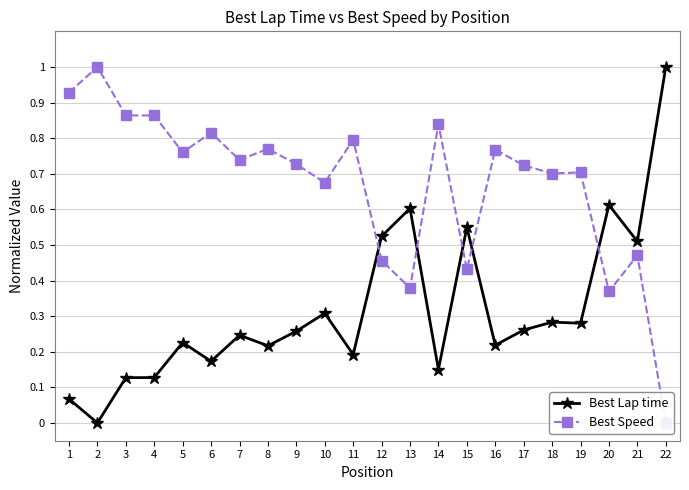

Rank the series at 15 from lowest to highest value.

Best Speed, Best Lap time